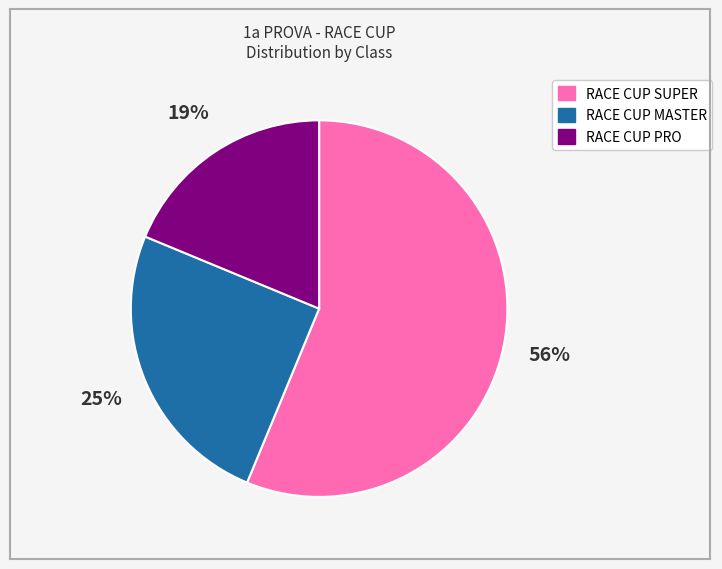

Is RACE CUP SUPER the majority of the pie?

Yes